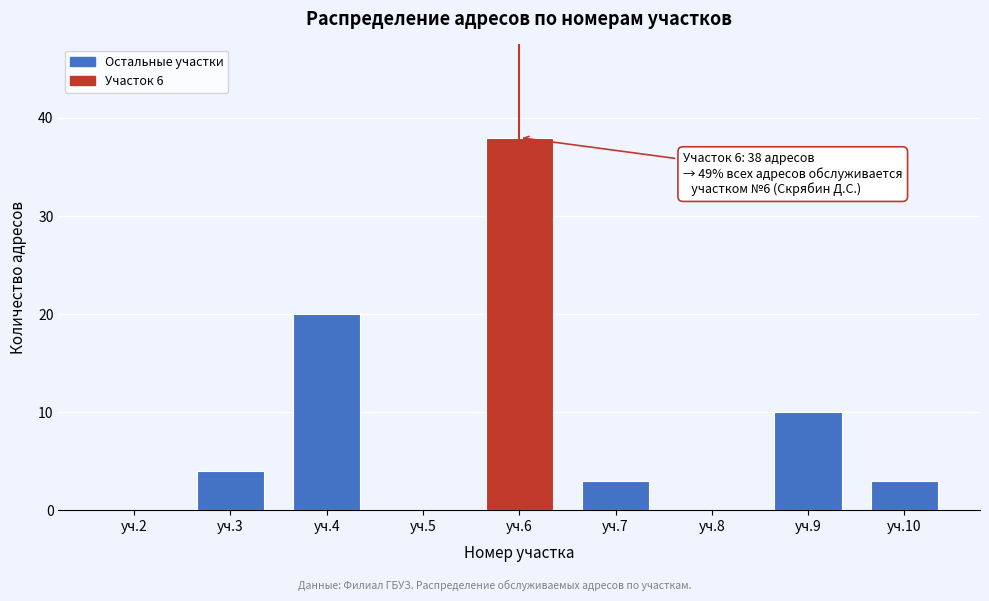

Reading left to right, transcribe all the data shown in this chart.

уч.2=0	уч.3=4	уч.4=20	уч.5=0	уч.6=38	уч.7=3	уч.8=0	уч.9=10	уч.10=3